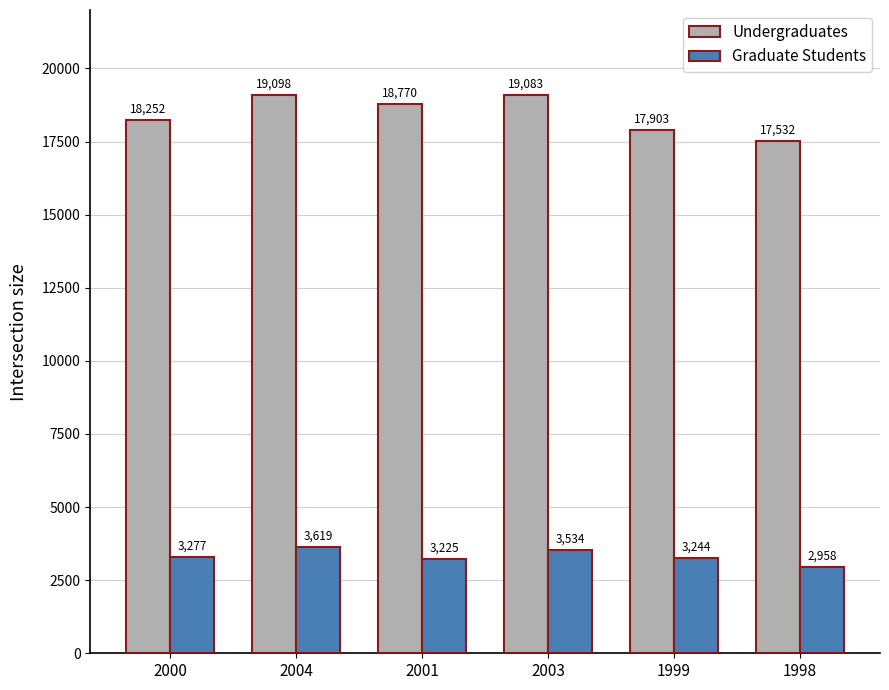

List the series in order of their overall mean, highest first.

Undergraduates, Graduate Students